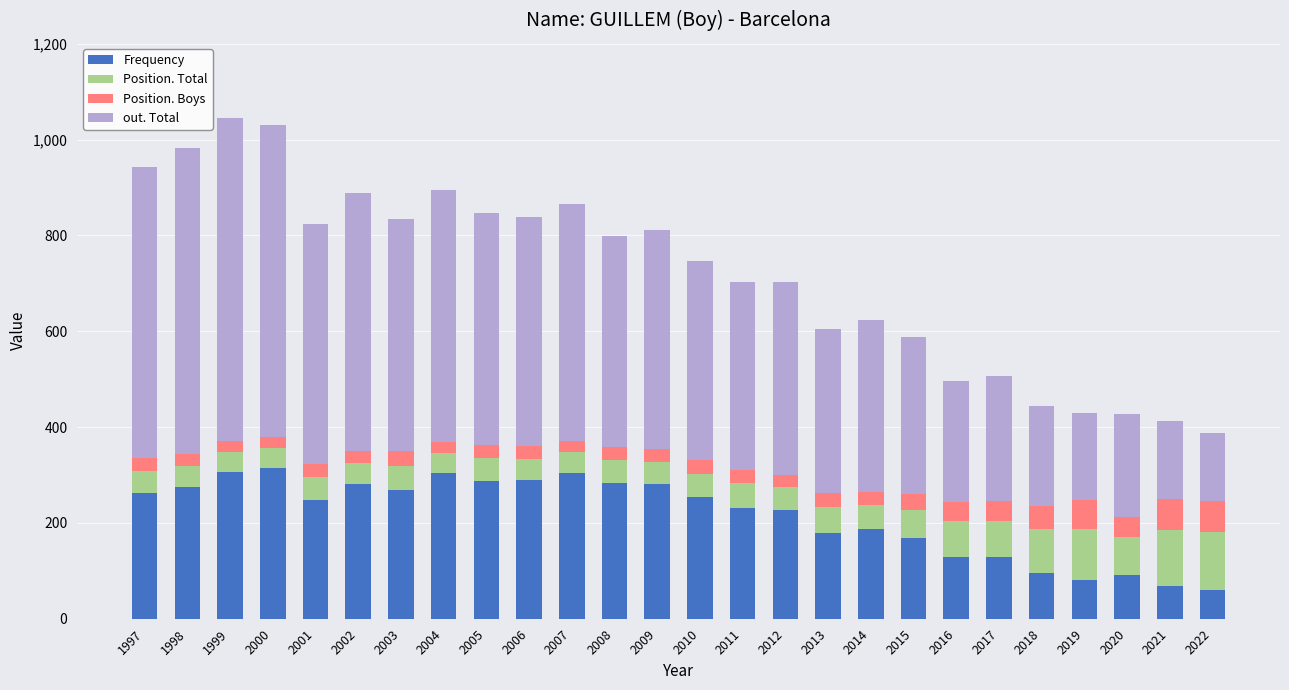

What is the lowest value of the Frequency series?

59